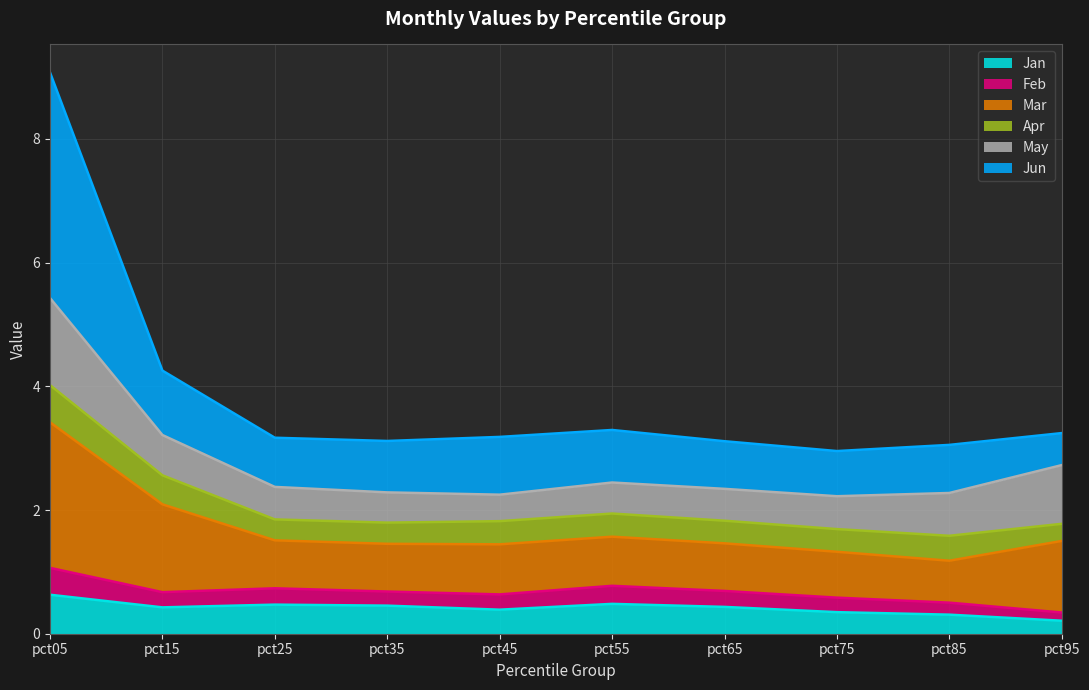

What are all the series names shown in the legend?

Jan, Feb, Mar, Apr, May, Jun